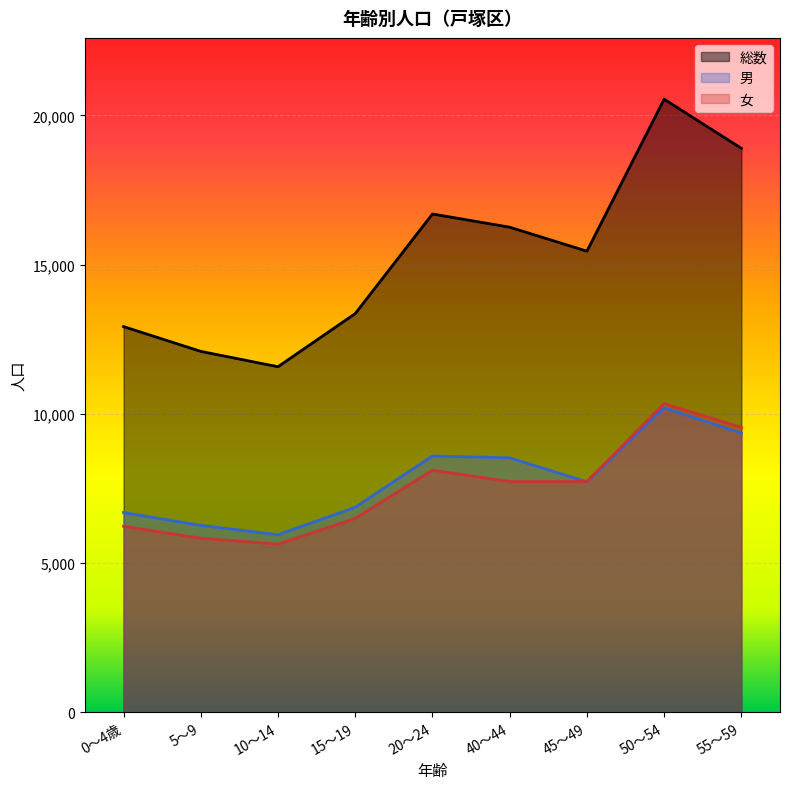

Which category has the highest value in the 女 series?

50～54